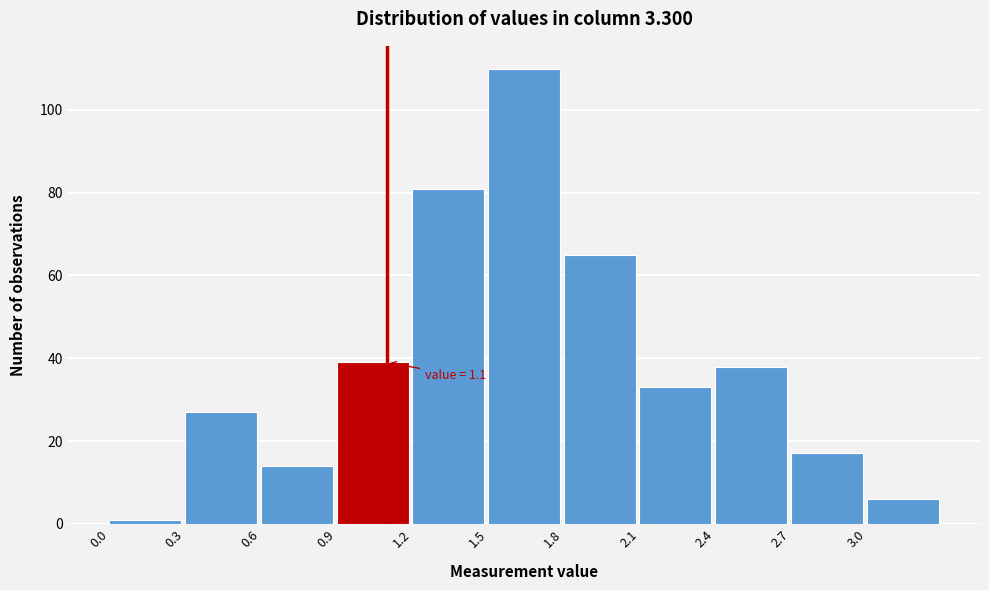

Over which range of the x-axis is the bar tallest?

1.5 to 1.8